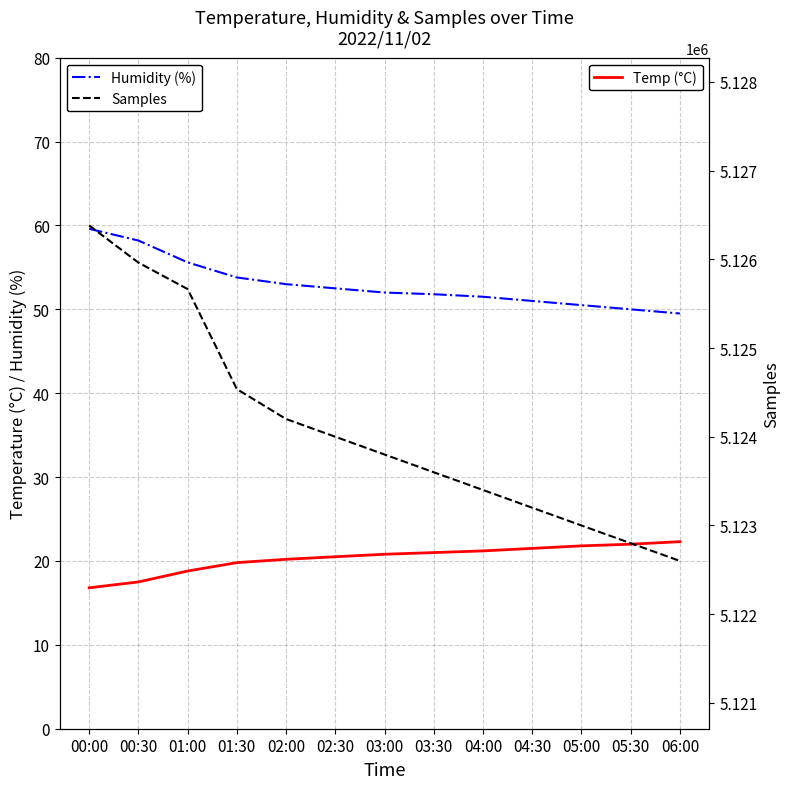

How many series are shown in this chart?

3